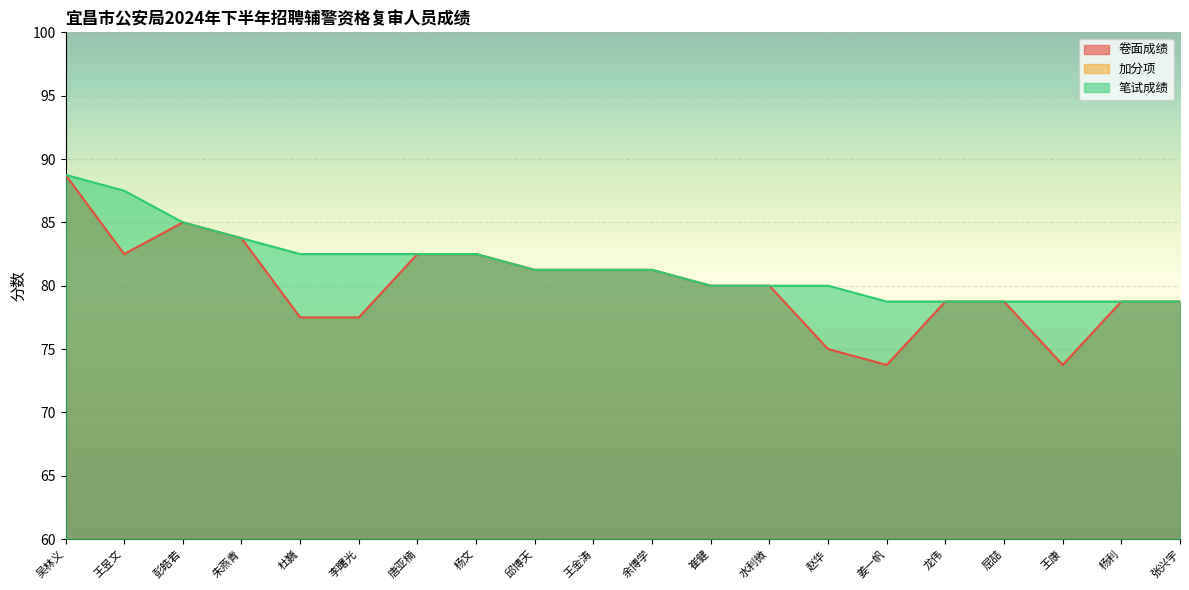

What is the highest value of the 笔试成绩 series?

88.8